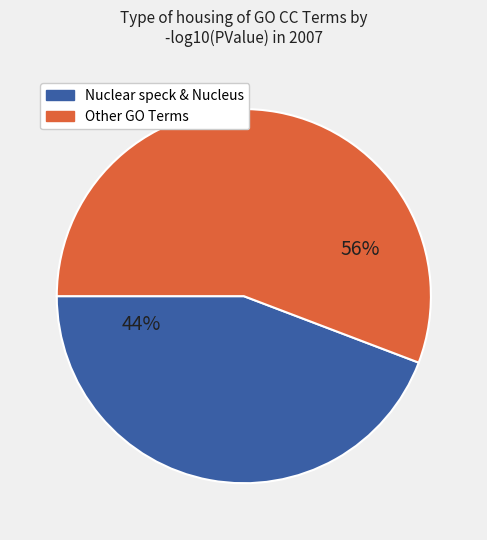

Is there a majority slice in this chart?

Yes